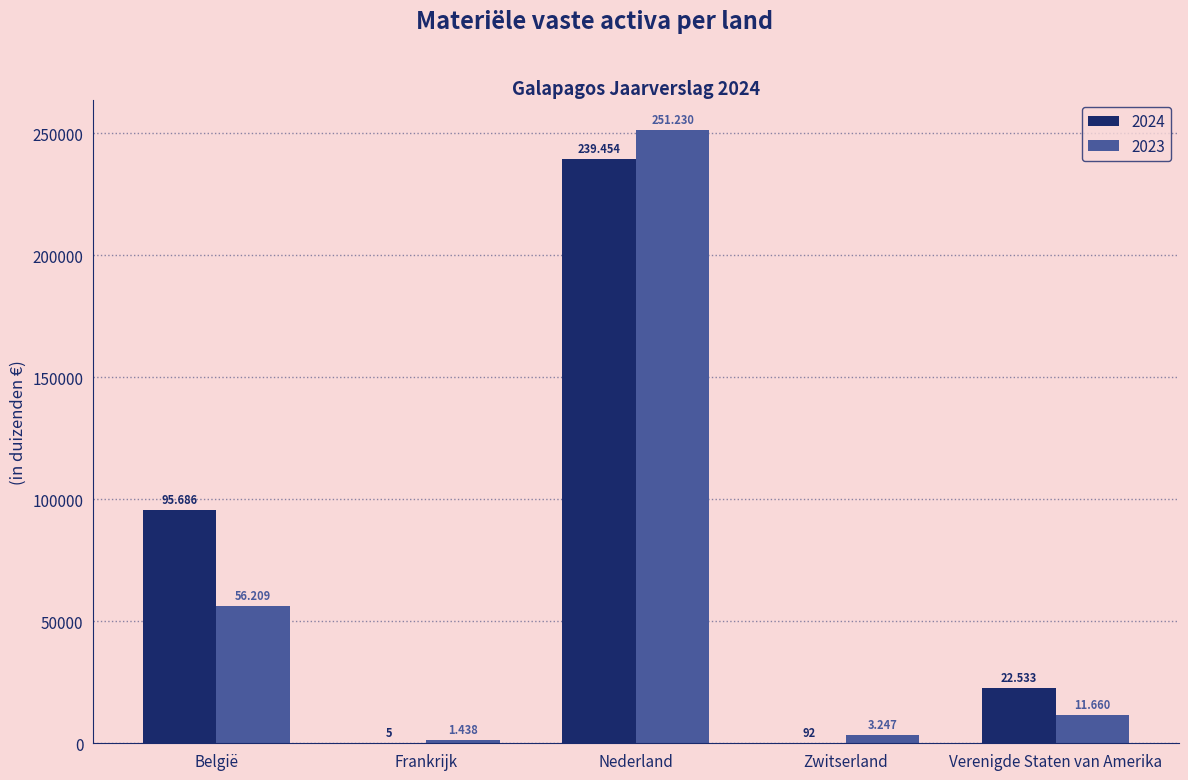

What are all the series names shown in the legend?

2024, 2023